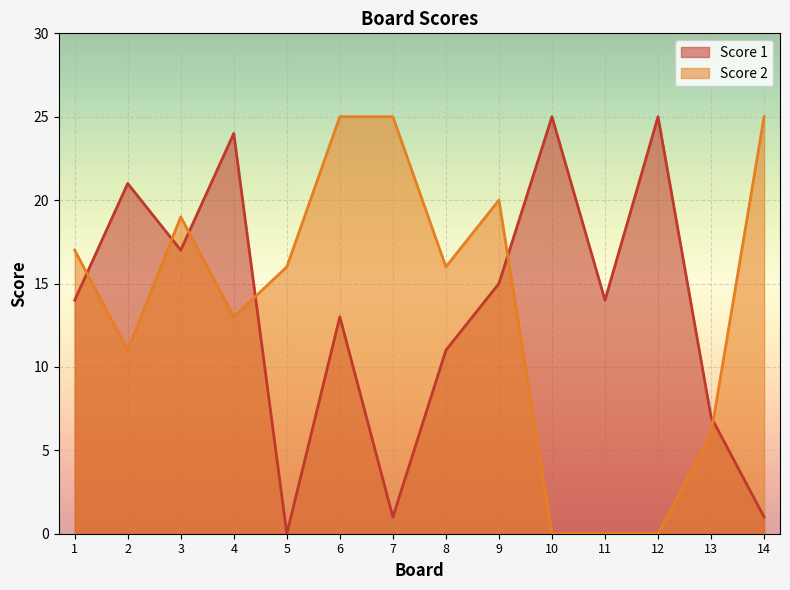

Reading left to right, transcribe all the data shown in this chart.

Score 1: 14	21	17	24	0	13	1	11	15	25	14	25	7	1
Score 2: 17	11	19	13	16	25	25	16	20	0	0	0	6	25